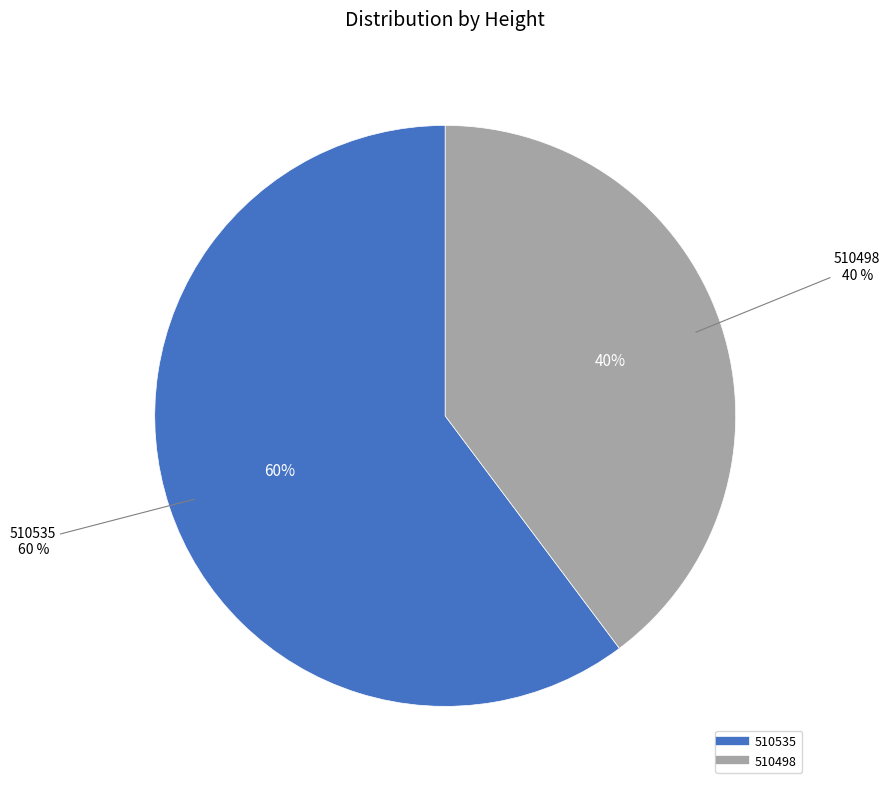

Does 510498 account for over 50% of the chart?

No